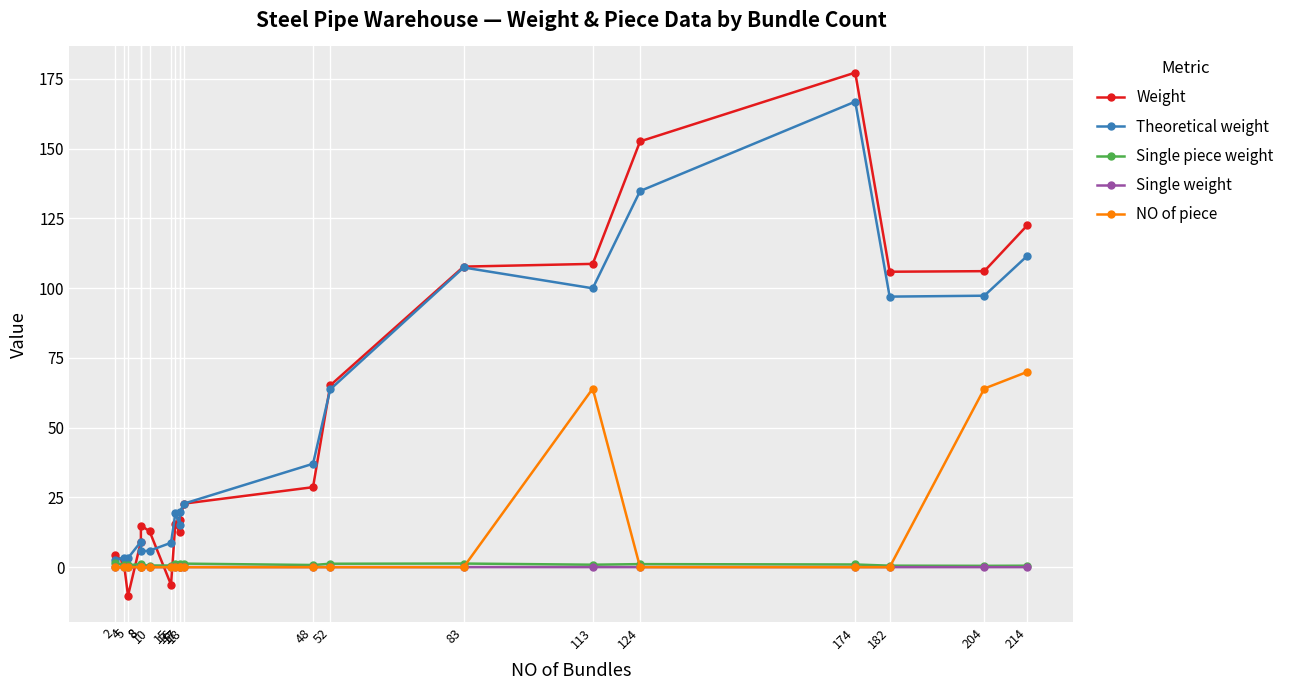

At which label does Theoretical weight first exceed 22?

18